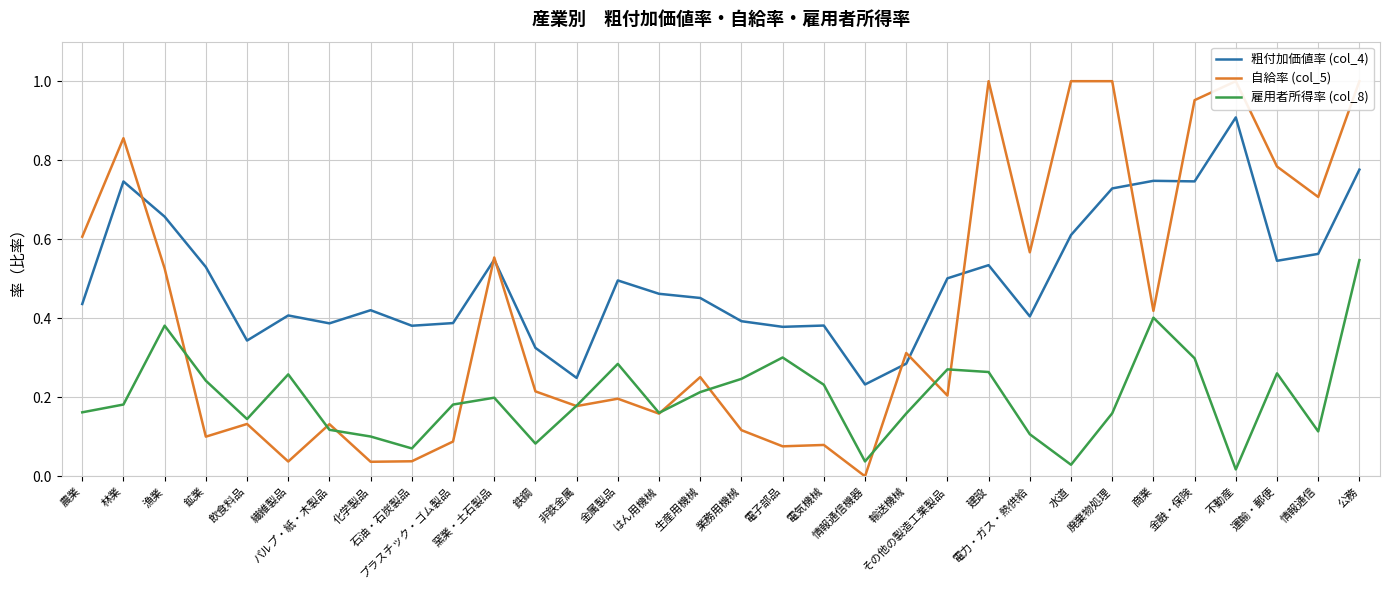

Between 飲食料品 and 鉄鋼, which series saw the biggest shift?

自給率 (col_5)